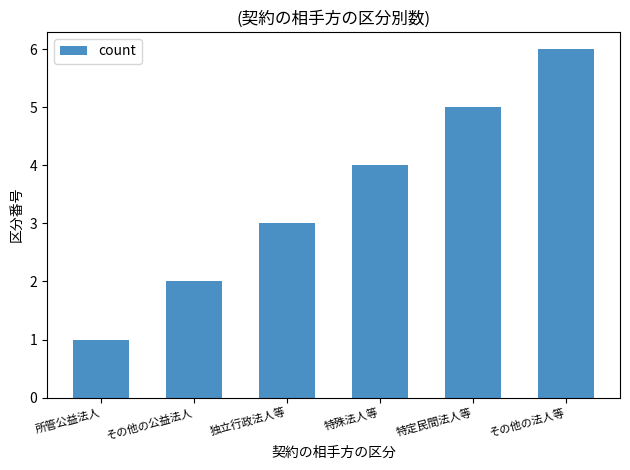

Does the chart contain stacked bars?

No